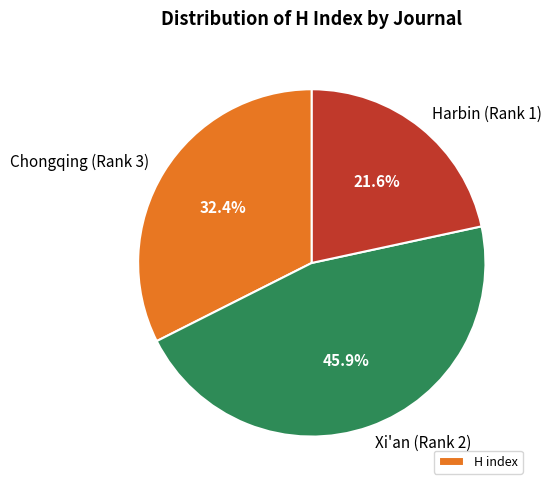

Does any single category account for the majority?

No